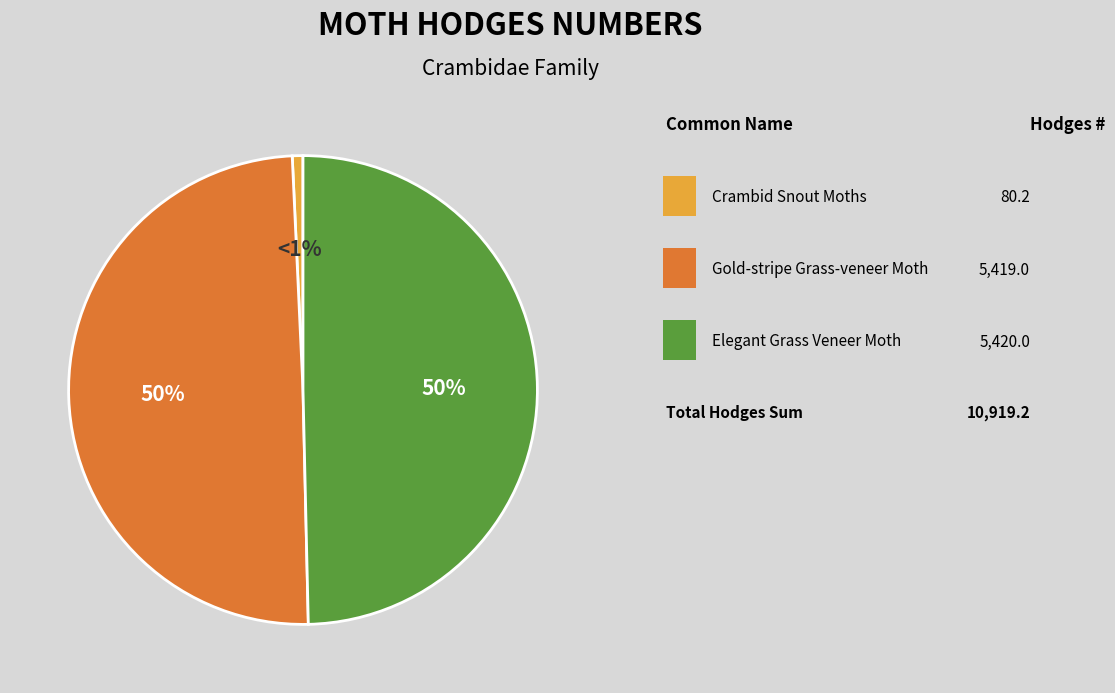

To the nearest percent, what is the difference between the largest and smallest slice percentages?

49%